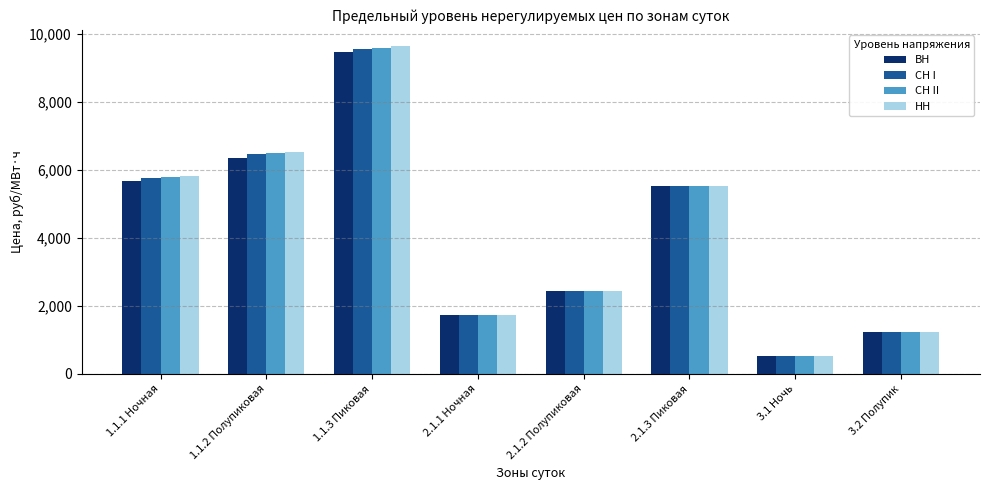

Reading right to left, list all the values displayed in this chart.

ВН: 3.2 Полупик=1219.4	3.1 Ночь=517.3	2.1.3 Пиковая=5526.6	2.1.2 Полупиковая=2427.8	2.1.1 Ночная=1725.6	1.1.3 Пиковая=9459.2	1.1.2 Полупиковая=6360.4	1.1.1 Ночная=5658.2
СН I: 3.2 Полупик=1219.4	3.1 Ночь=517.3	2.1.3 Пиковая=5526.6	2.1.2 Полупиковая=2427.8	2.1.1 Ночная=1725.6	1.1.3 Пиковая=9554.2	1.1.2 Полупиковая=6455.4	1.1.1 Ночная=5753.3
СН II: 3.2 Полупик=1219.4	3.1 Ночь=517.3	2.1.3 Пиковая=5526.6	2.1.2 Полупиковая=2427.8	2.1.1 Ночная=1725.6	1.1.3 Пиковая=9589.9	1.1.2 Полупиковая=6491.1	1.1.1 Ночная=5788.9
НН: 3.2 Полупик=1219.4	3.1 Ночь=517.3	2.1.3 Пиковая=5526.6	2.1.2 Полупиковая=2427.8	2.1.1 Ночная=1725.6	1.1.3 Пиковая=9631.5	1.1.2 Полупиковая=6532.7	1.1.1 Ночная=5830.5